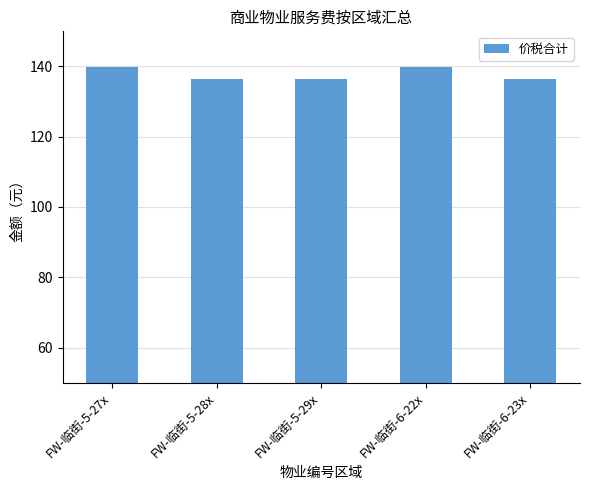

What position from the left is FW-临街-6-23x?

5